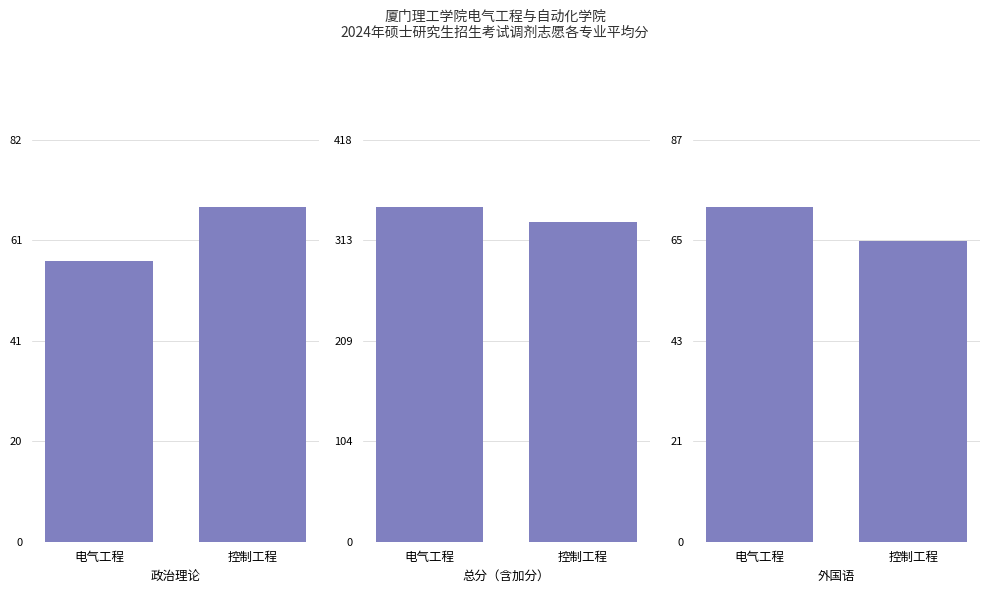

How many values in the 外国语 series are below 72?

1